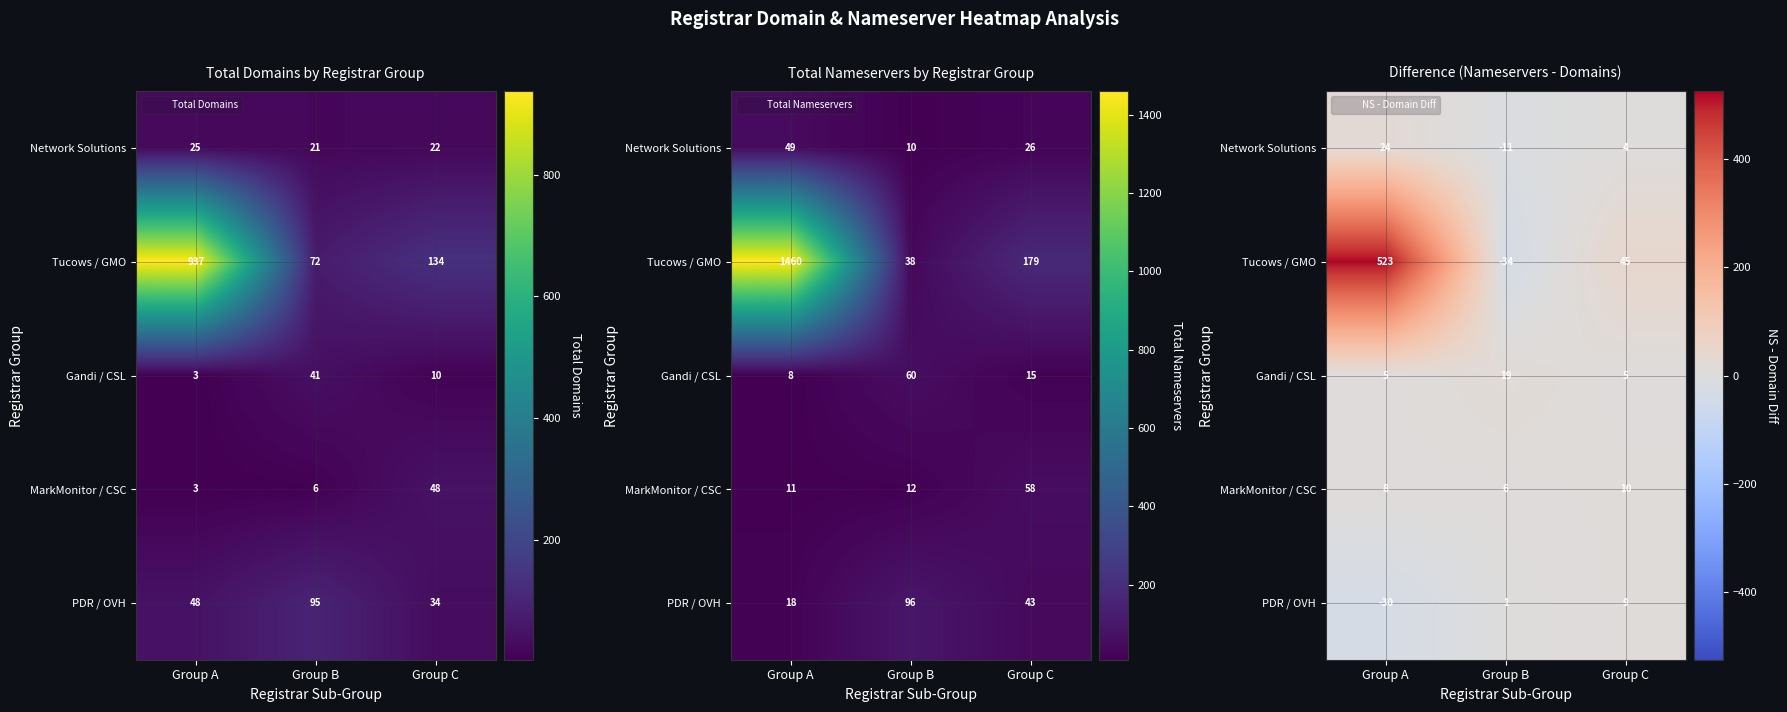

How many Network Solutions values are between -11 and 24?

3